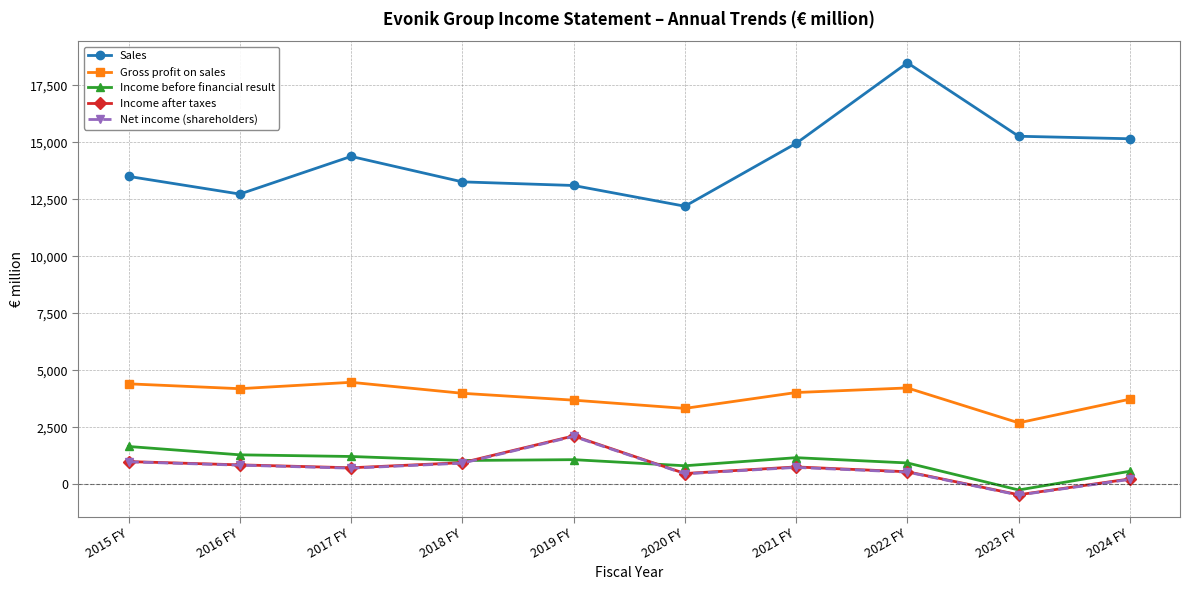

Which series has the largest range (max minus min)?

Sales